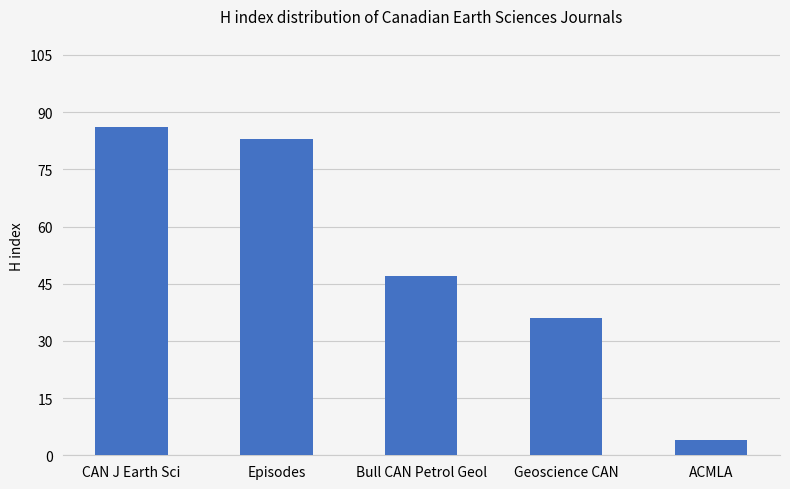

At which label is the value closest to 45?

Bull CAN Petrol Geol